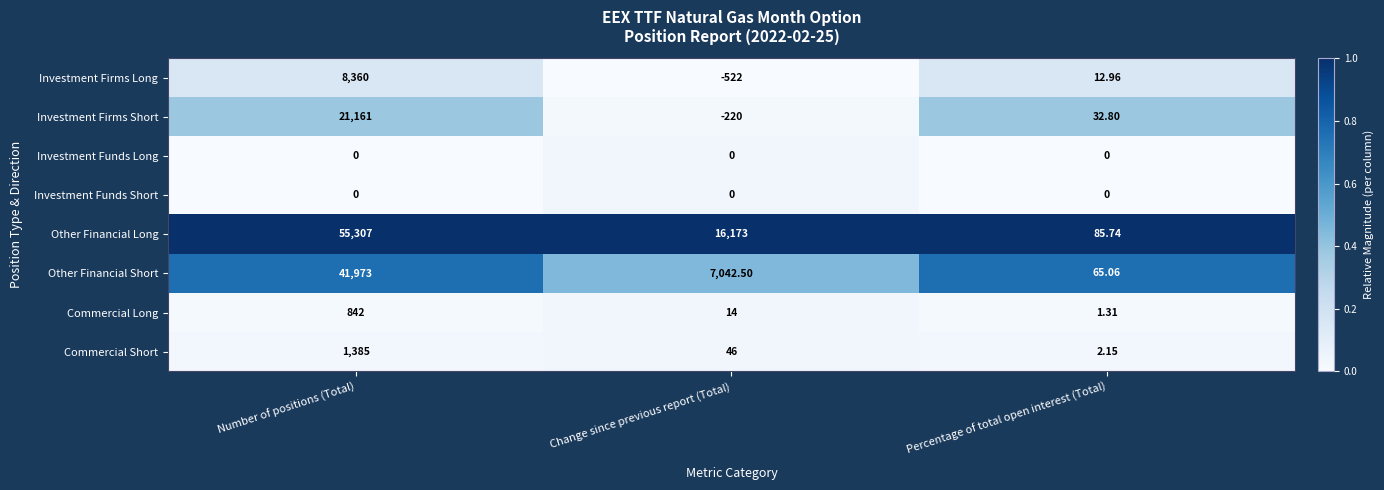

Which label corresponds to the largest value in the chart?

Number of positions (Total)